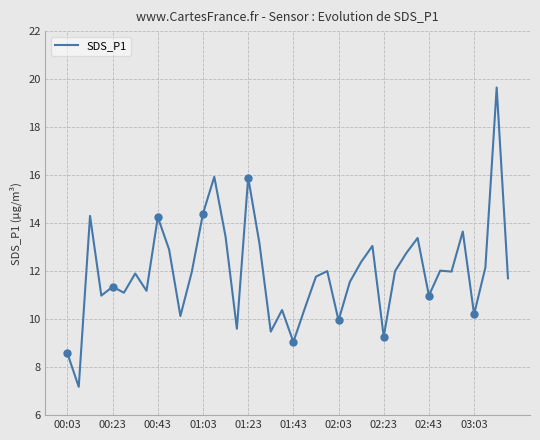

What is the ratio of the value at 37 to the value at 35?

0.9